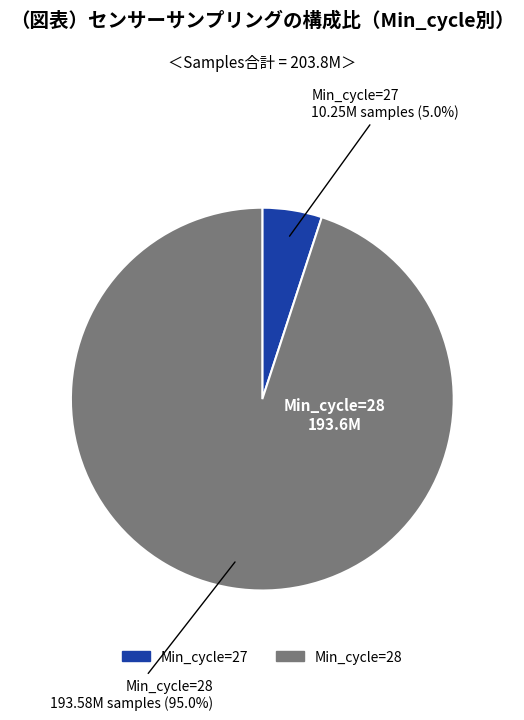

Does any single category account for the majority?

Yes